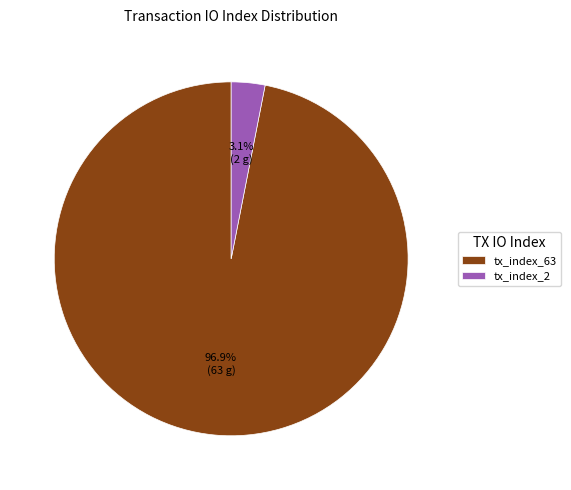

To the nearest percent, what percentage of the pie is tx_index_2?

3%